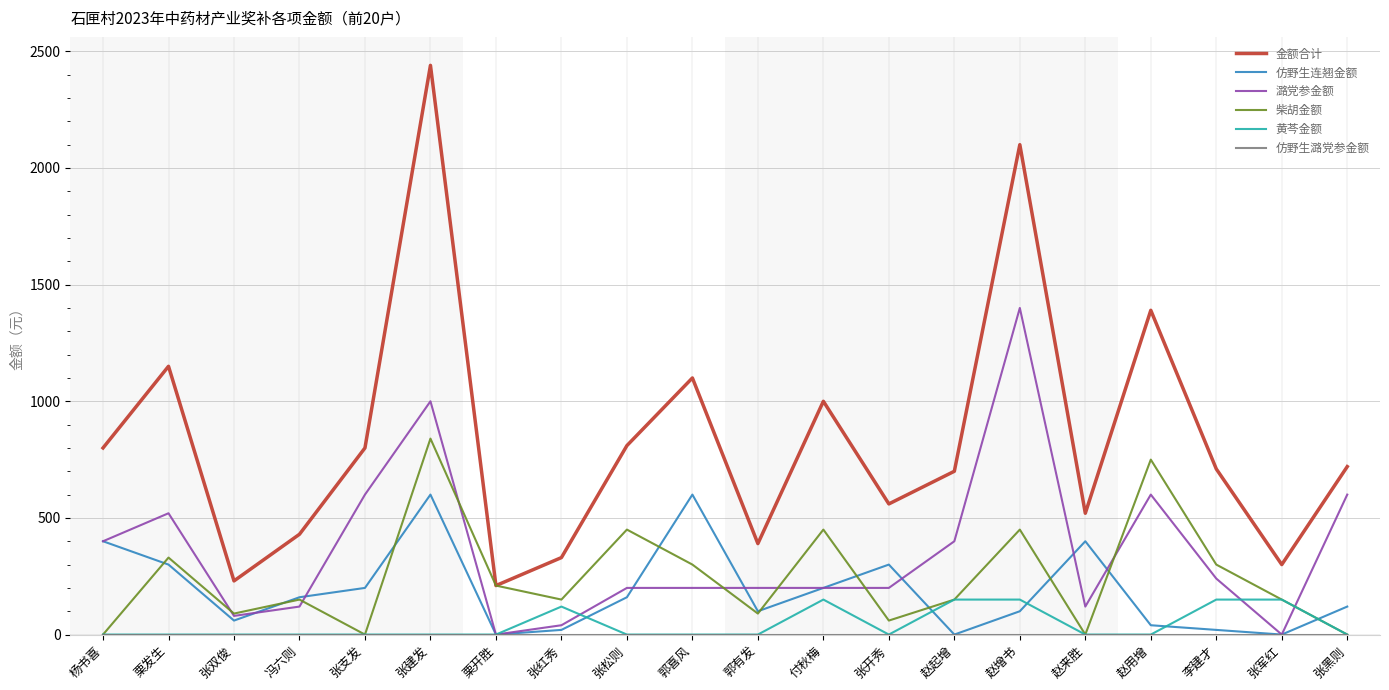

Which series has the largest total across all categories?

金额合计